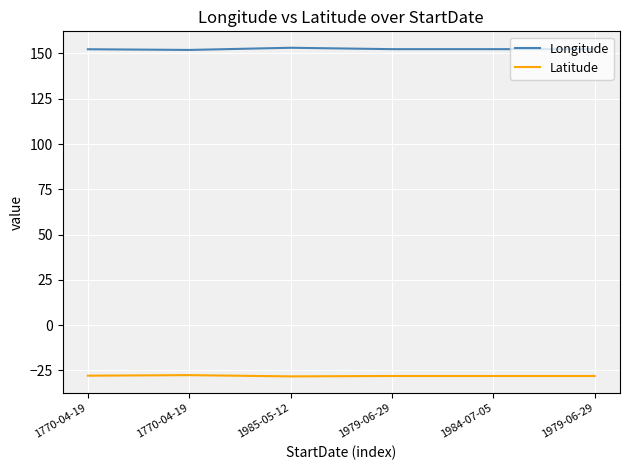

At which label is Longitude closest to 152?

1770-04-19